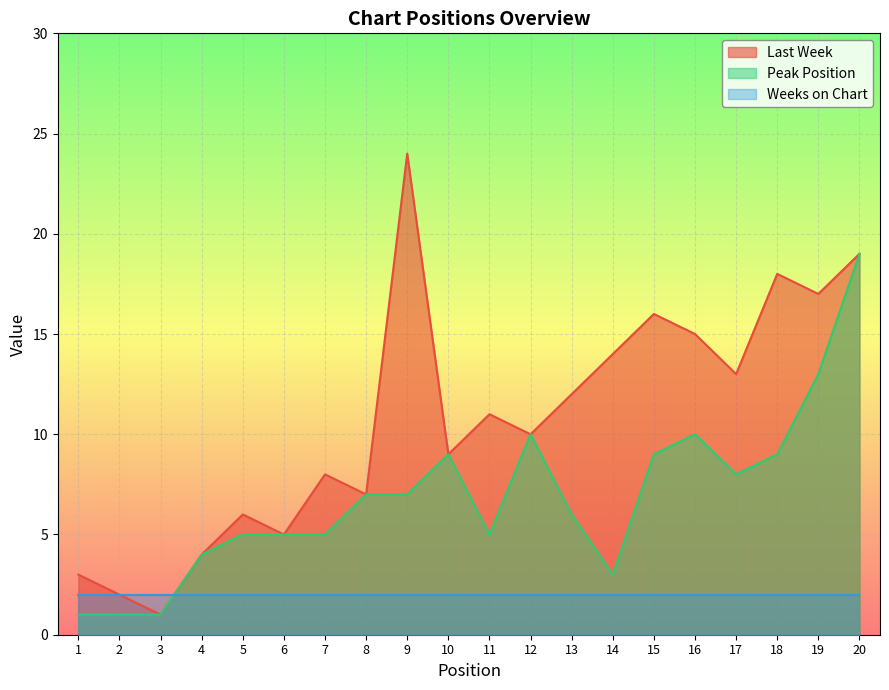

What is the lowest value of the Last Week series?

1